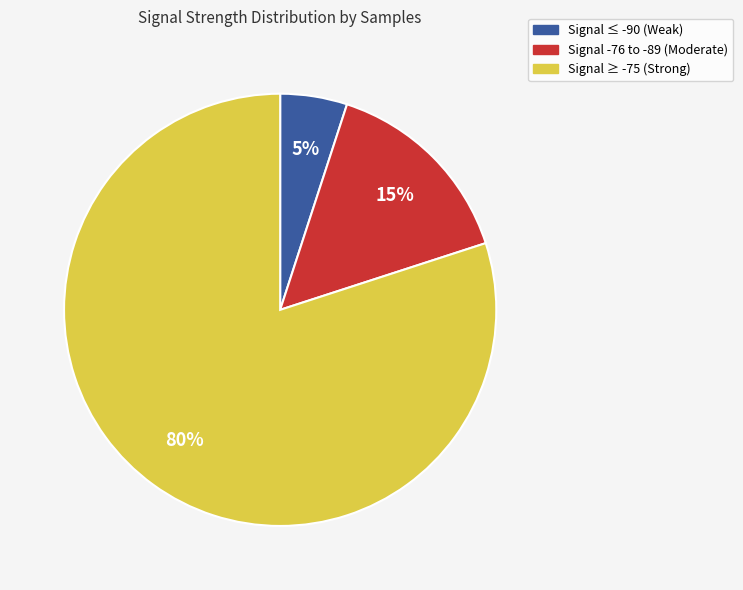

Count the number of slices in the pie.

3